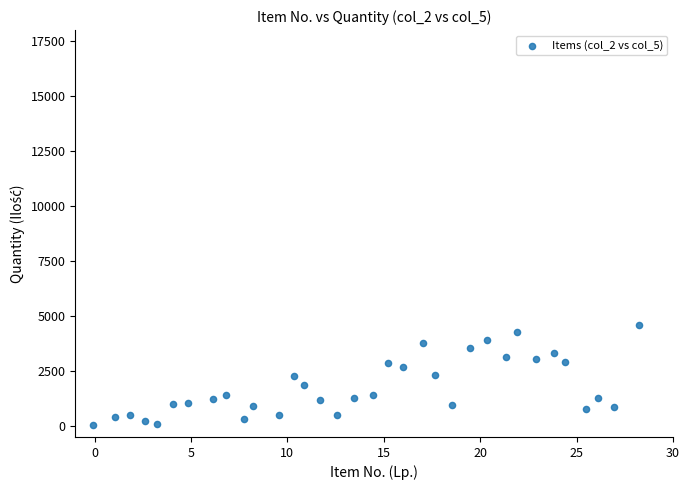

What is the range of Y values (max minus min)?

4541.4